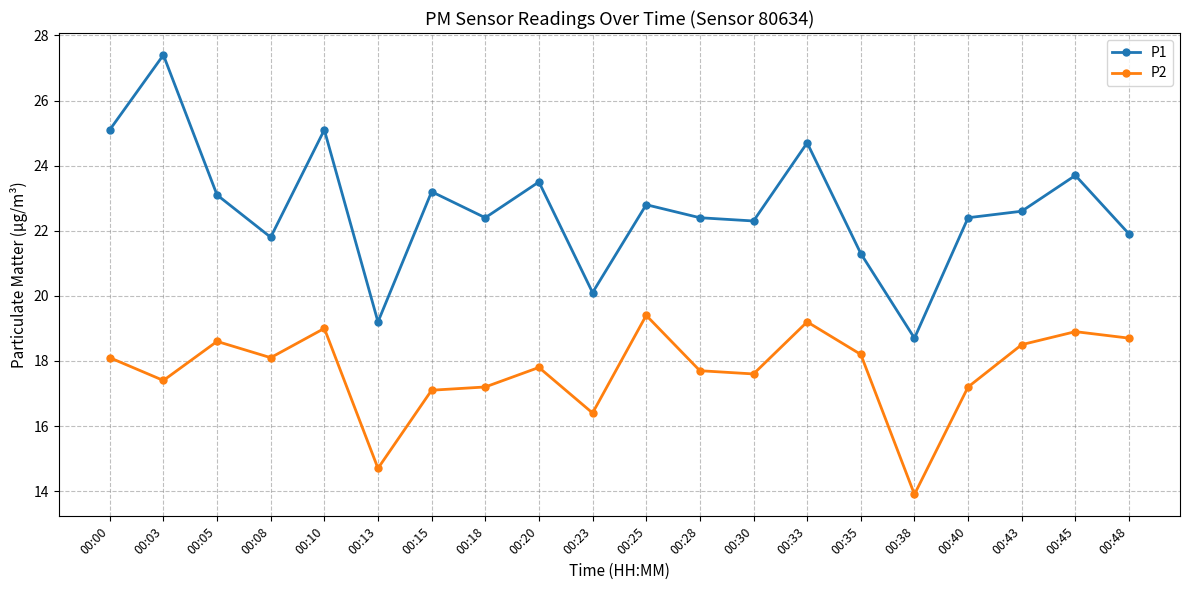

In P2, how many points are lower than both neighbors (excluding endpoints)?

6